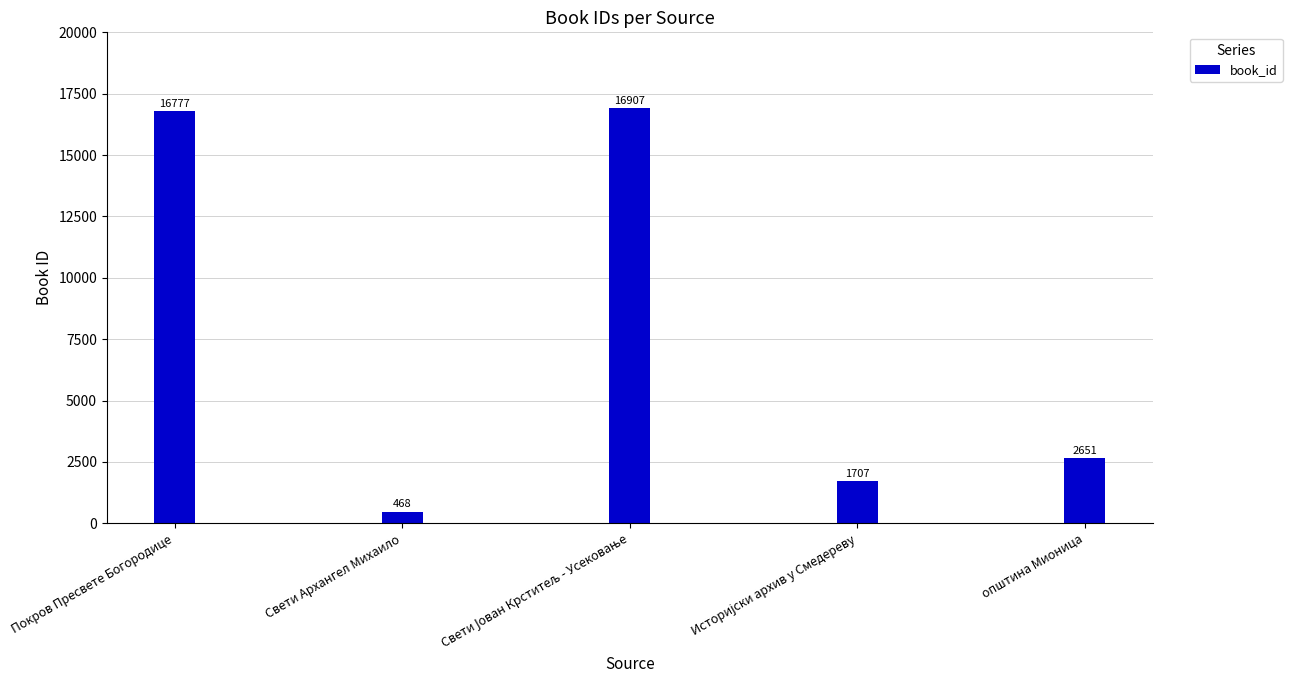

Count the number of categories in the chart.

5